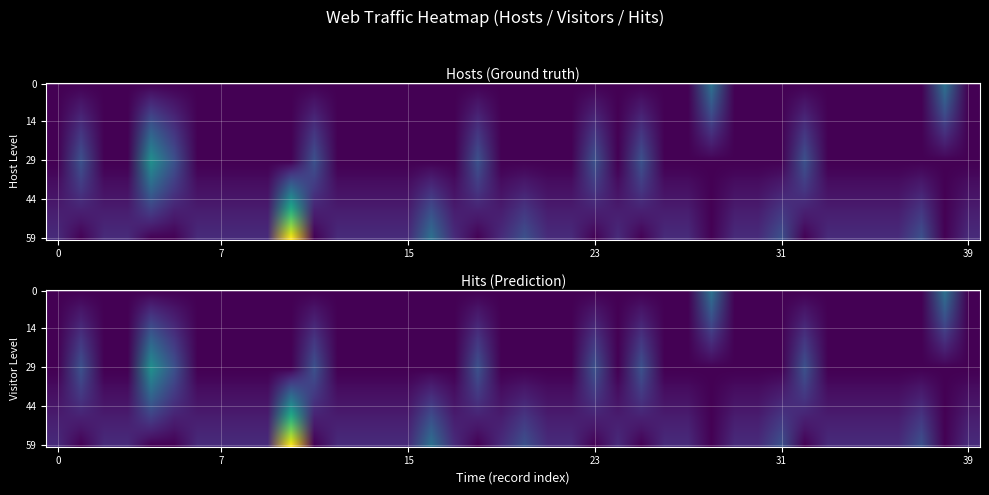

Is it true that month_hits equals 0 at 0?

False